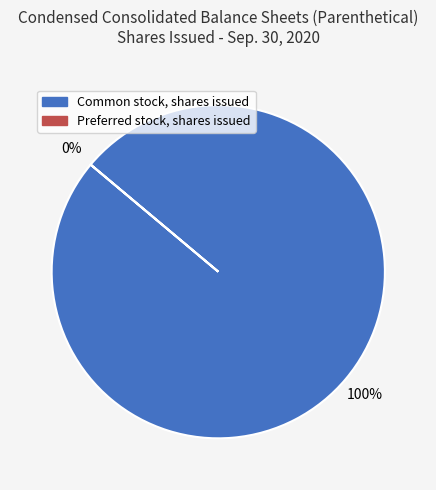

Count the number of slices in the pie.

2